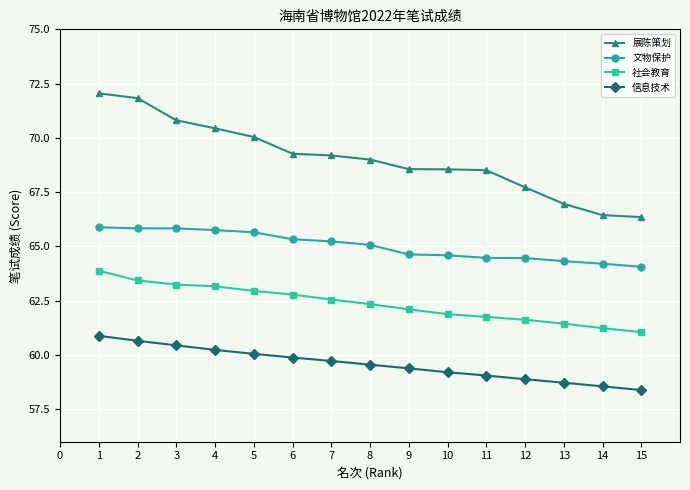

What is the smallest value displayed?

58.4